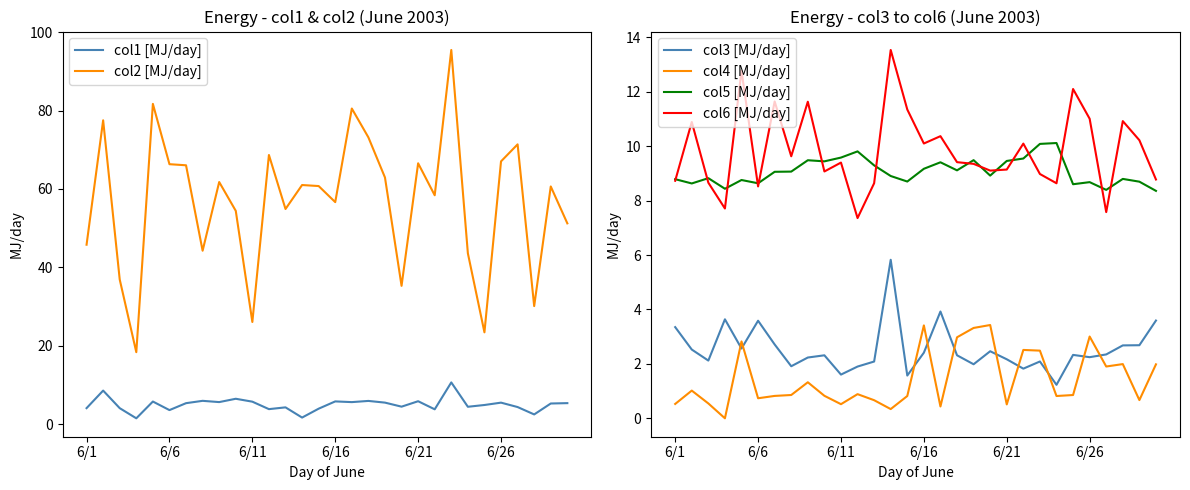

The value of col6 [MJ/day] at 6/11 is 13.0. True or false?

False